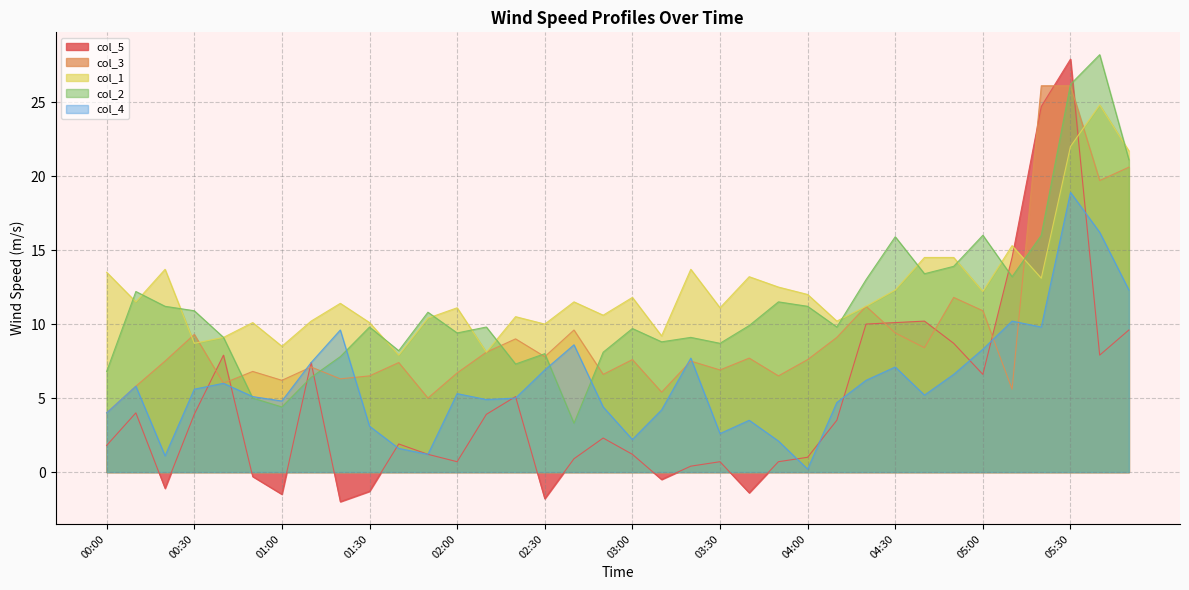

How many distinct data groups are displayed?

5